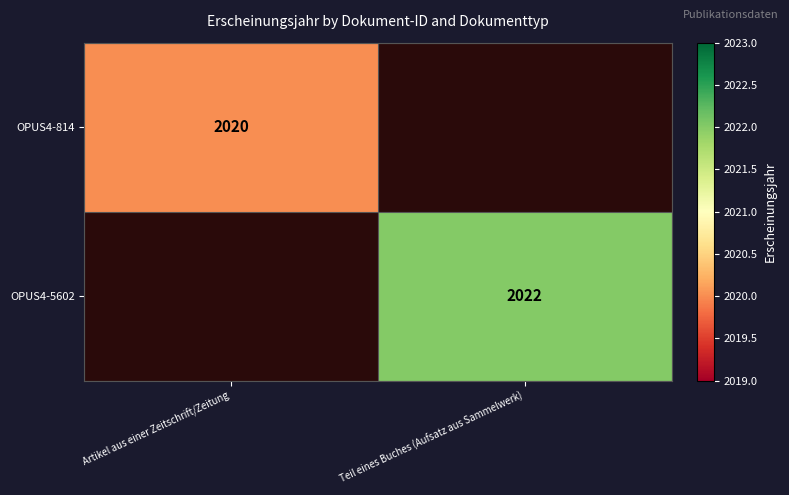

The value of OPUS4-5602 at Teil eines Buches (Aufsatz aus Sammelwerk) is 2022. True or false?

True